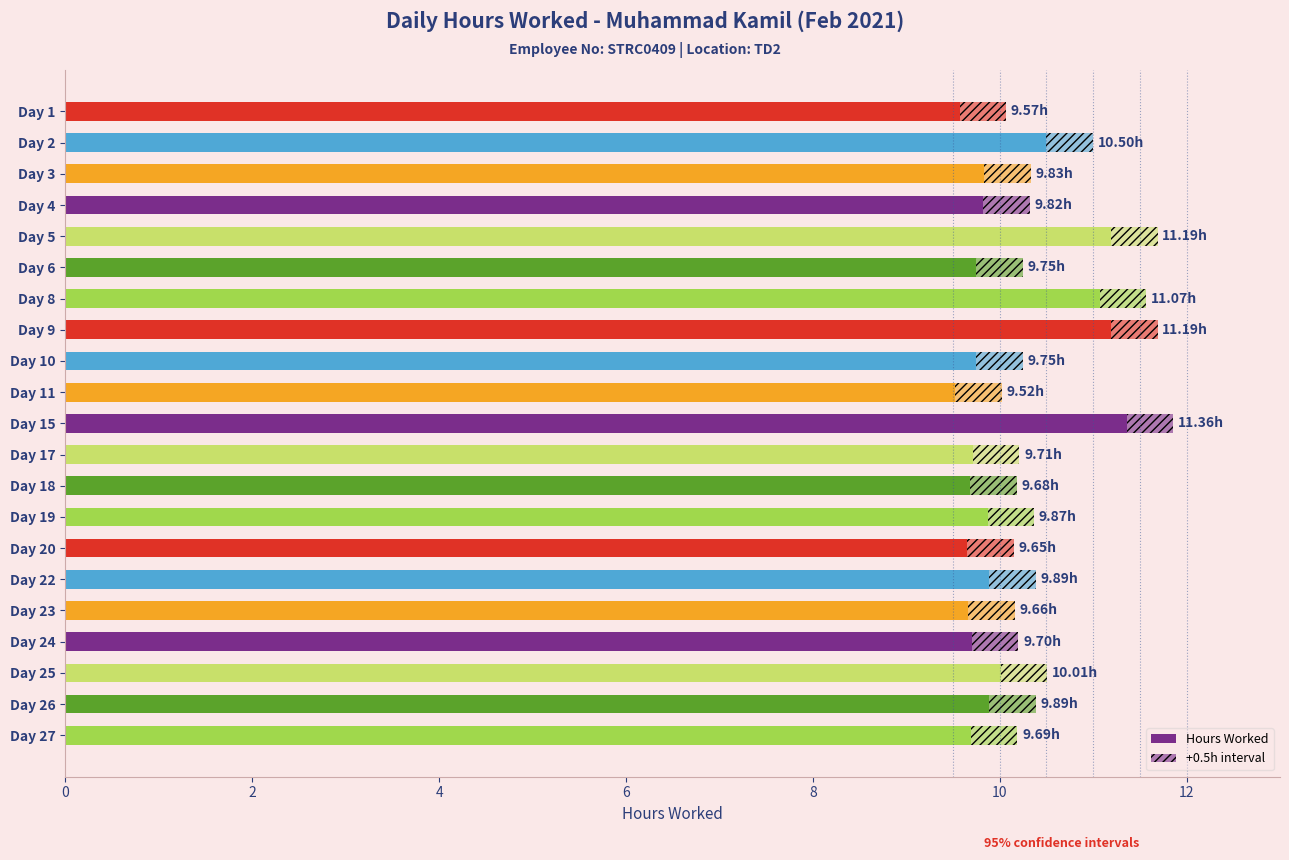

Is it true that the value at Day 24 is 9.7?

True